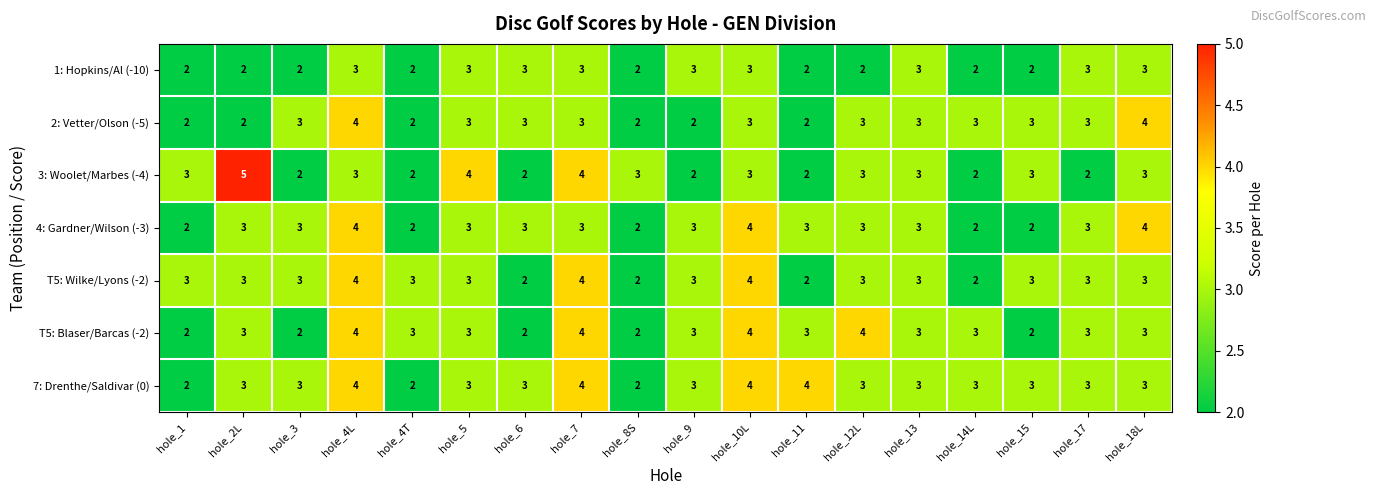

How many 7: Drenthe/Saldivar (0) values are between 3 and 4?

15